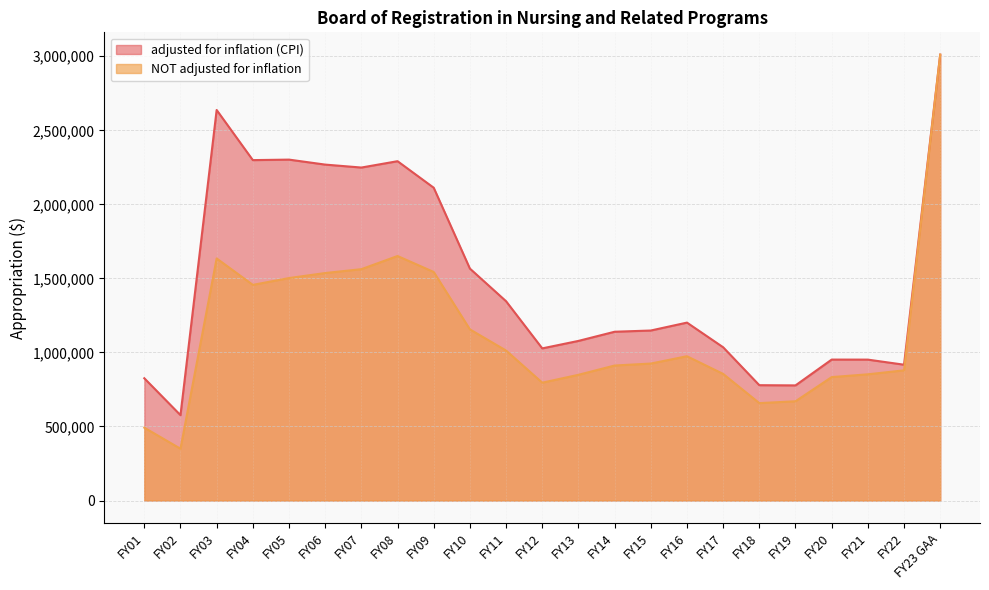

Which series has the largest total across all categories?

adjusted for inflation (CPI)